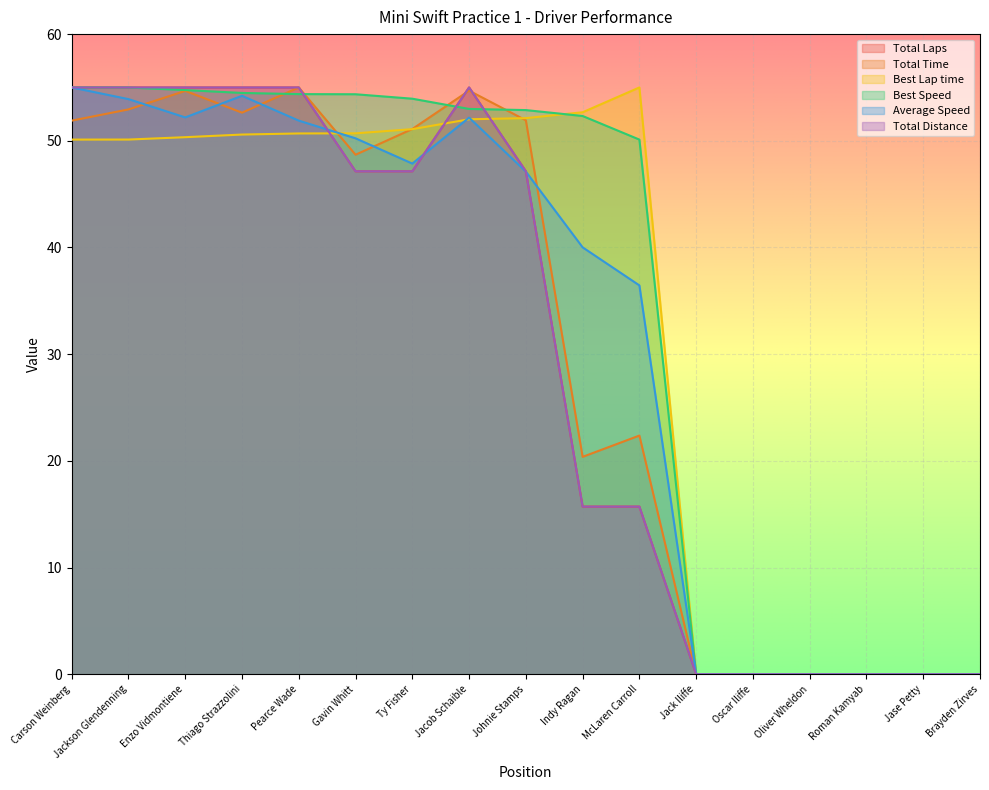

True or false: Total Laps and Total Distance intersect in this chart.

False